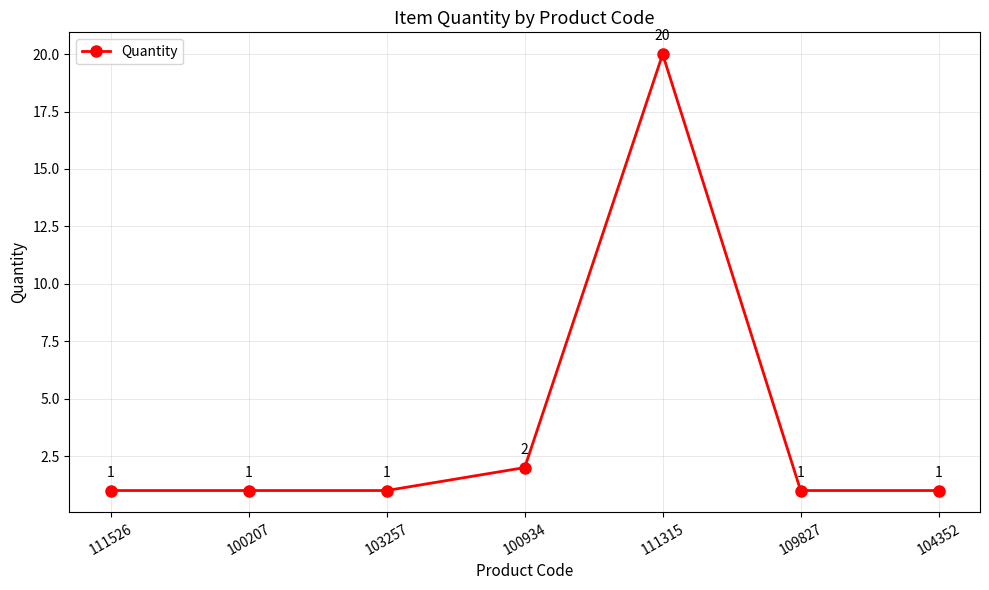

What is the ratio of the value at 103257 to the value at 100207?

1.0